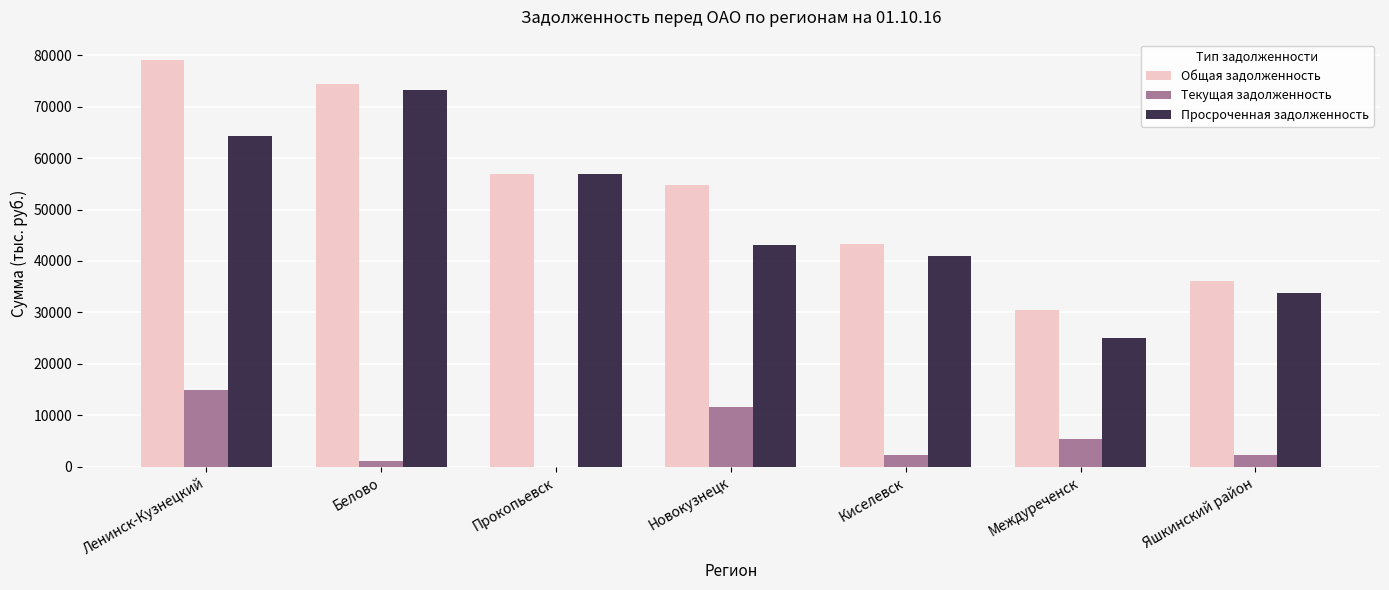

What is the maximum value for Просроченная задолженность?

73223.1